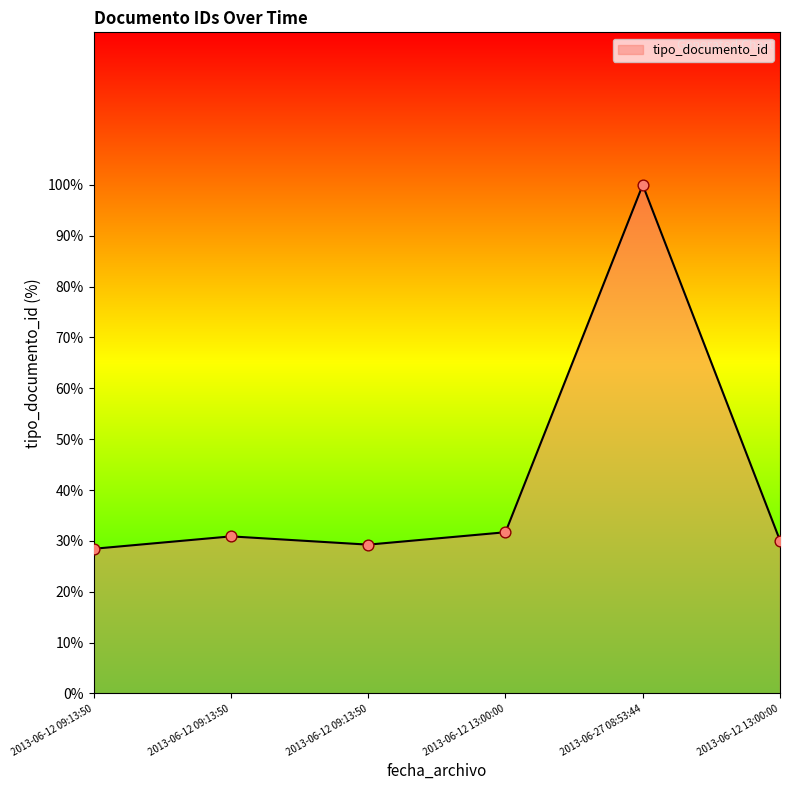

Approximately how many times larger is the value at 2013-06-12 13:00:00 compared to 2013-06-12 09:13:50?

1.0